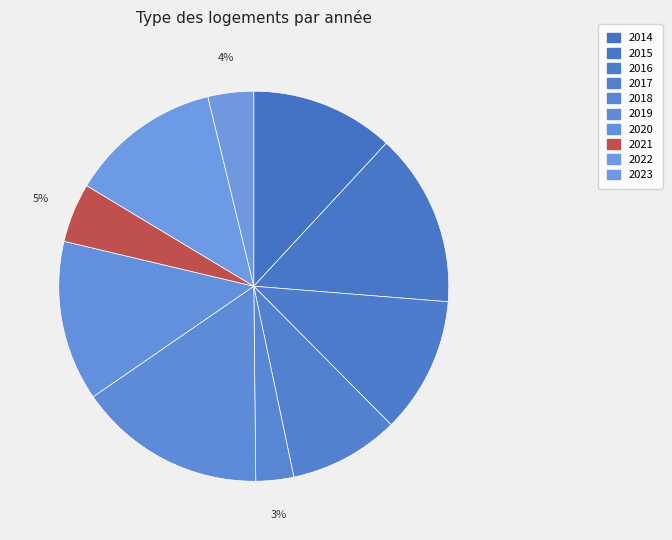

How many segments does this pie chart have?

10